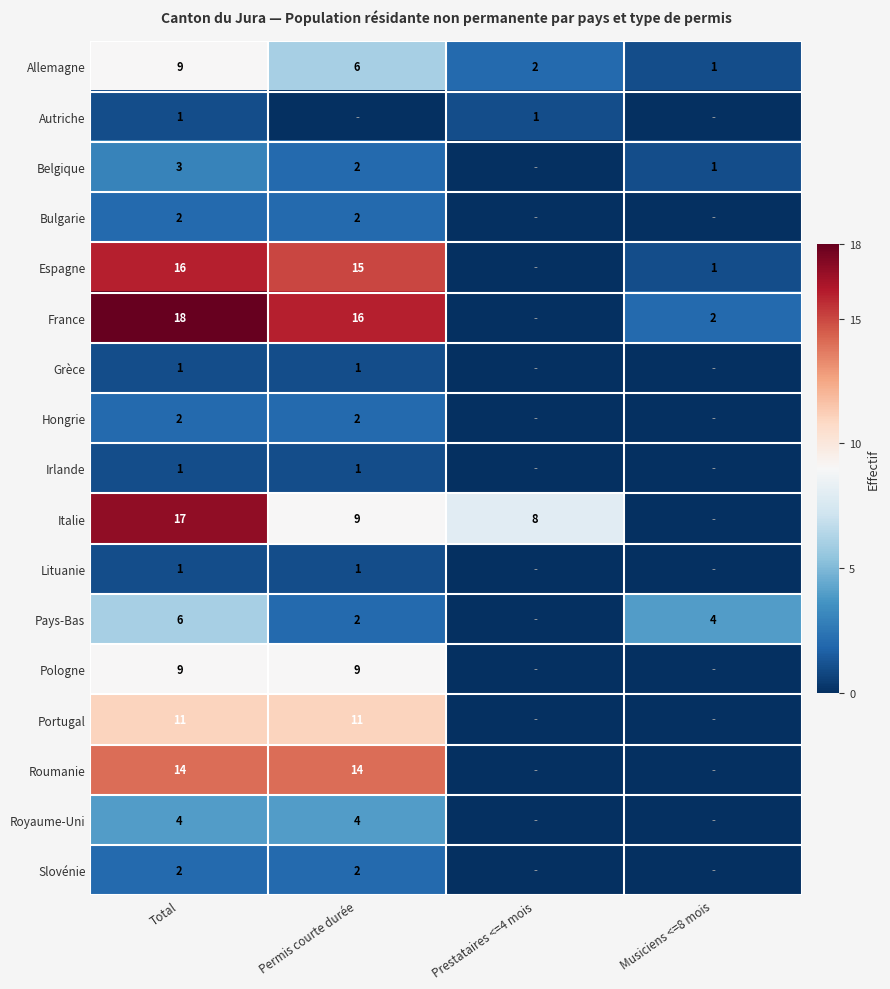

The value of Hongrie at Permis courte durée is 2. True or false?

True